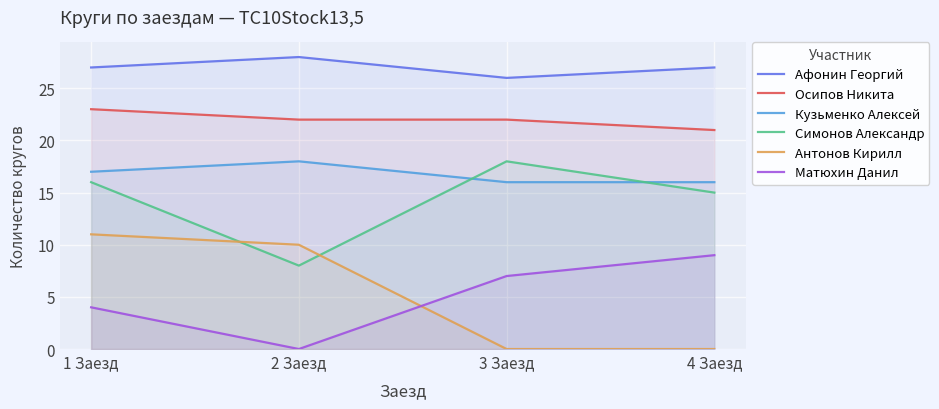

How many lines are shown in the chart?

6